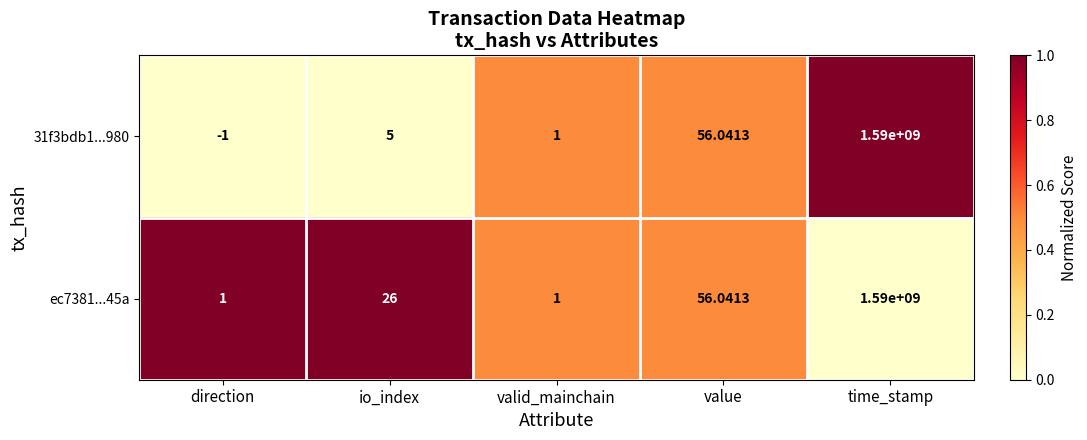

Where is 31f3bdb1...980 nearest to the value 794999999?

value